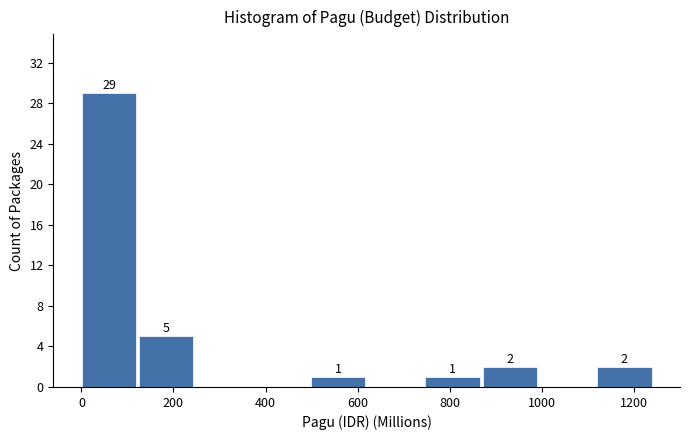

Over which range of the x-axis is the bar tallest?

0 to 120